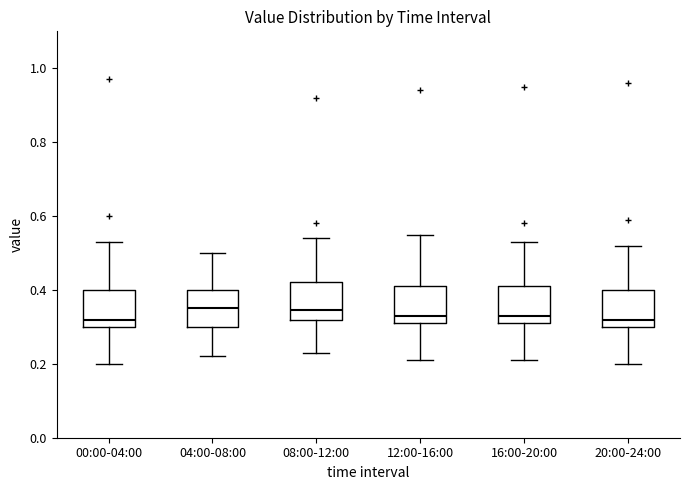

Reading left to right, read every box against the y-axis: the position of its median line, the range the box covers, and the ends of its whiskers. The values are not printed on the chart, so give them approximately, as read against the axis.

00:00-04:00: median 0.32, box 0.30 to 0.40, whiskers 0.20 to 0.54
04:00-08:00: median 0.36, box 0.30 to 0.40, whiskers 0.22 to 0.50
08:00-12:00: median 0.34, box 0.32 to 0.42, whiskers 0.24 to 0.54
12:00-16:00: median 0.34, box 0.32 to 0.42, whiskers 0.22 to 0.56
16:00-20:00: median 0.34, box 0.32 to 0.42, whiskers 0.22 to 0.54
20:00-24:00: median 0.32, box 0.30 to 0.40, whiskers 0.20 to 0.52